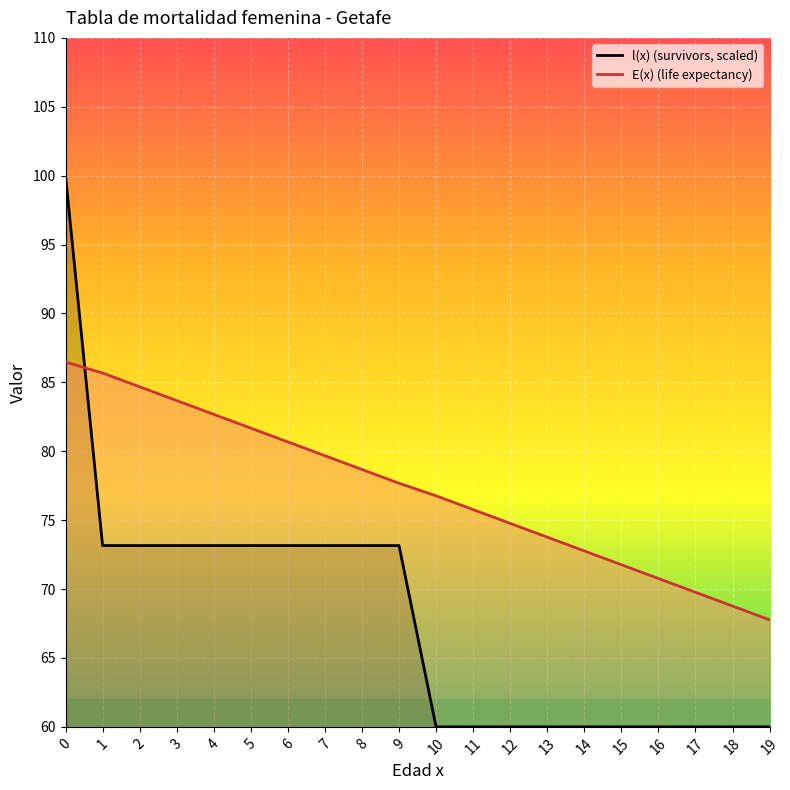

Rank the series at 10 from lowest to highest value.

l(x) (survivors, scaled), E(x) (life expectancy)